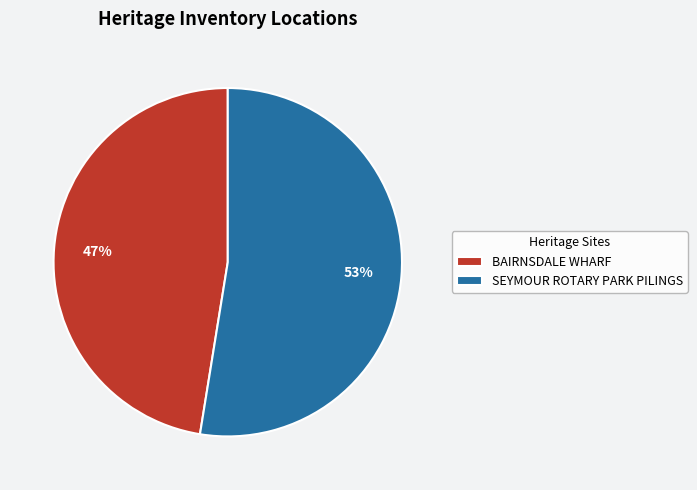

True or false: SEYMOUR ROTARY PARK PILINGS accounts for 53% of the total.

True